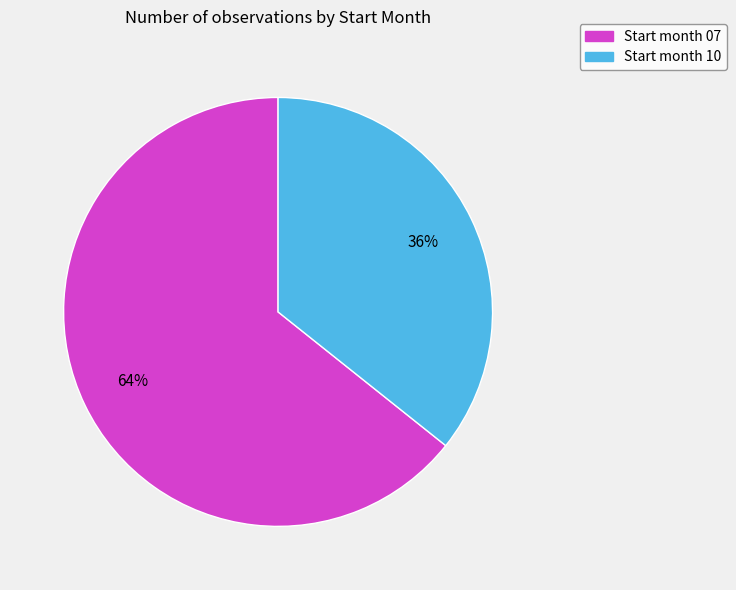

Combined, do Start month 07 and Start month 10 account for over 50%?

Yes